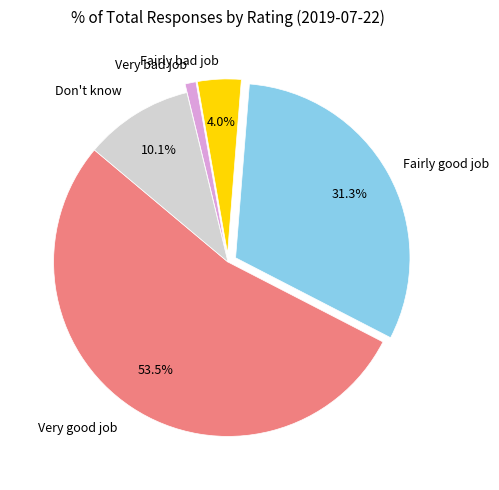

Is it true that Very good job is 68% of the pie?

False